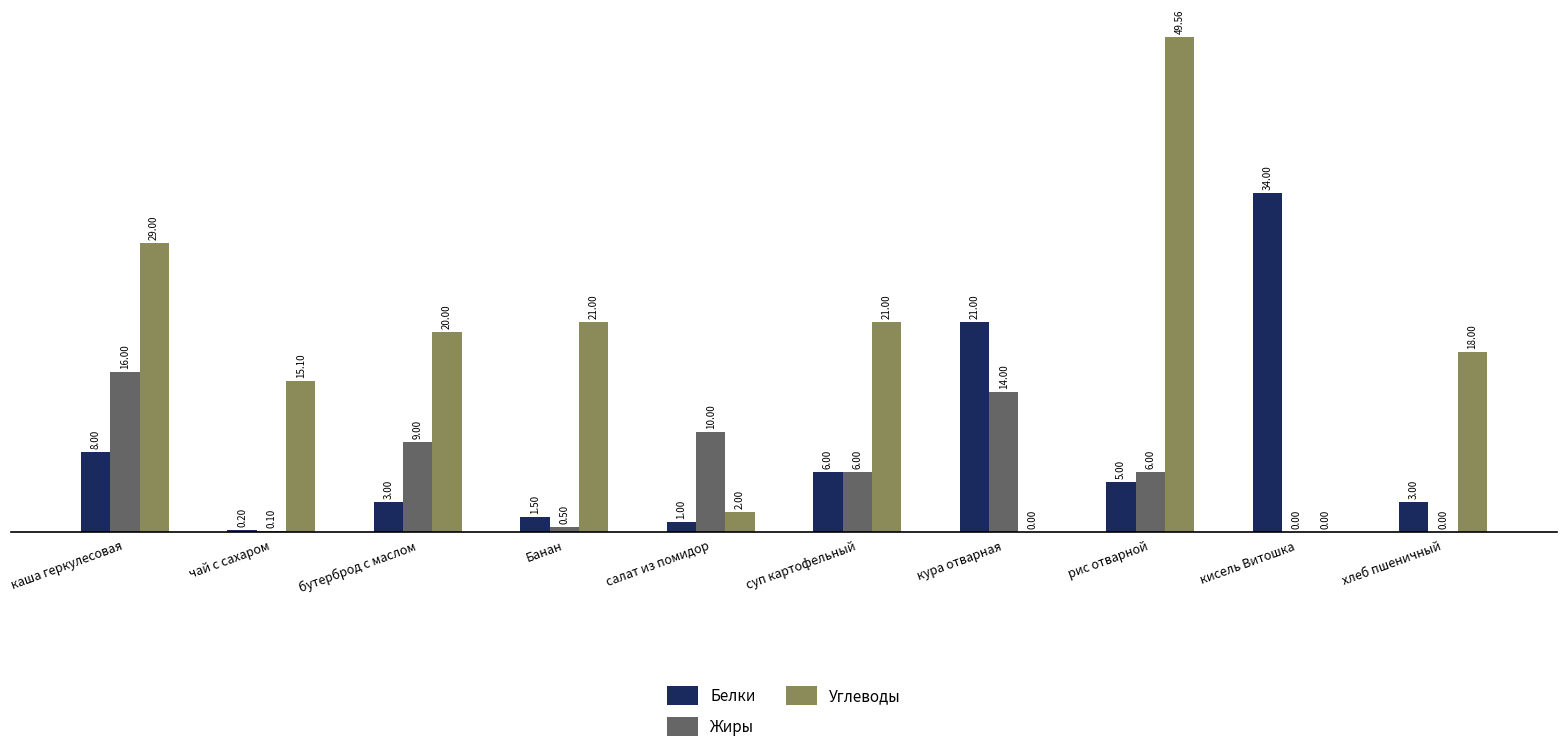

Are the bars horizontal?

No